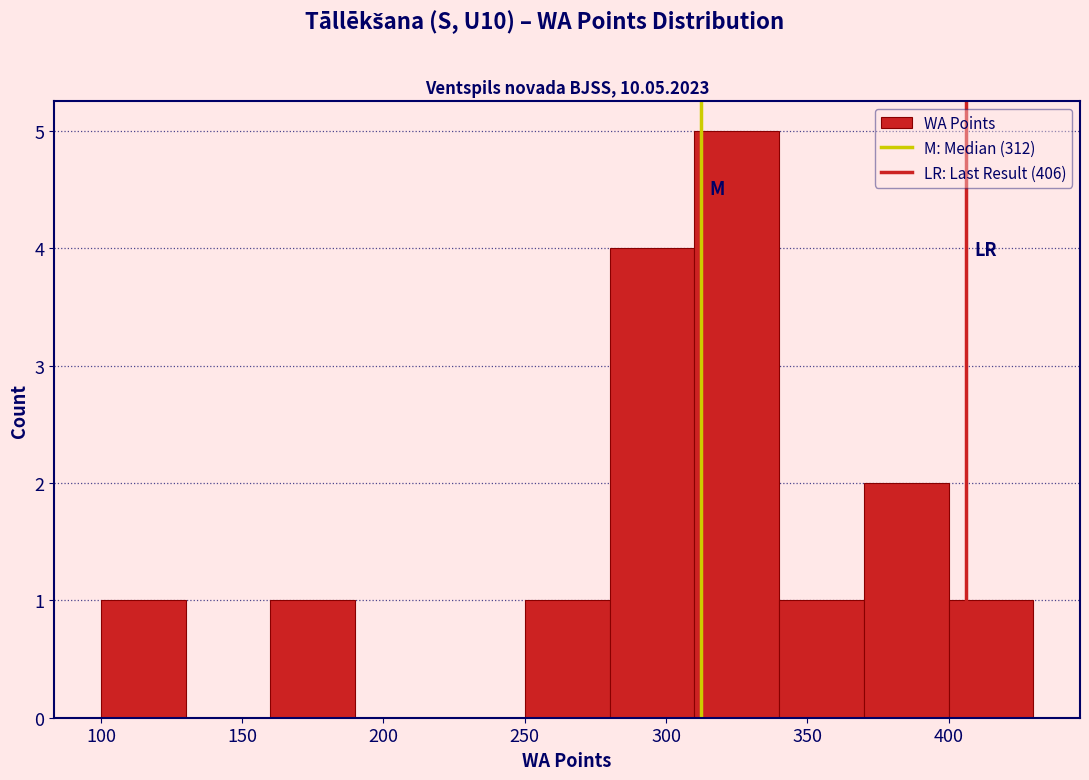

Reading left to right, transcribe this chart: for each bar, give the range it covers on the x-axis and its height. The values are not printed on the chart, so give them approximately, as read against the axis.

100 to 130: 1
130 to 160: 0
160 to 190: 1
190 to 220: 0
220 to 250: 0
250 to 280: 1
280 to 310: 4
310 to 340: 5
340 to 370: 1
370 to 400: 2
400 to 430: 1